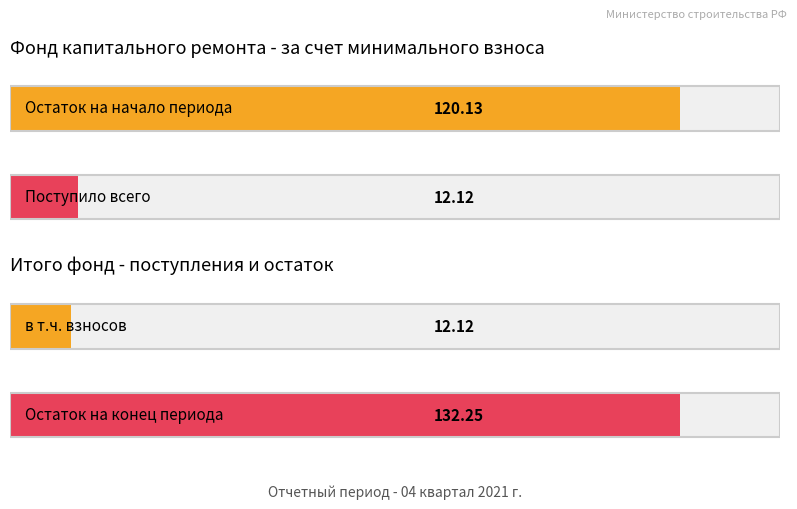

What position from the right is Остаток на
конец периода?

1